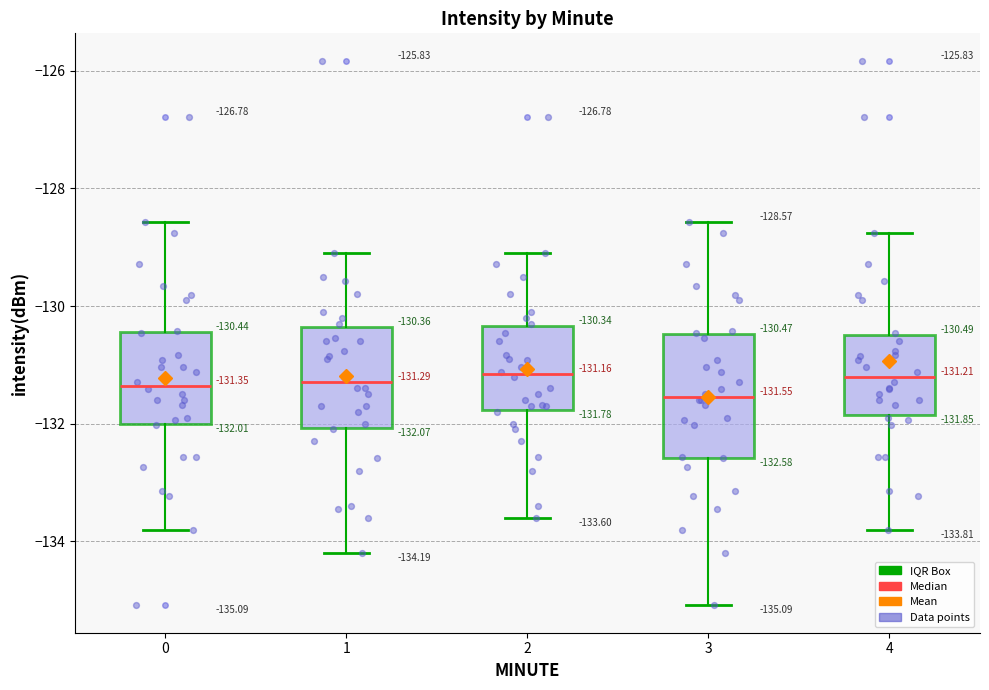

Comparing the boxes themselves (not the whiskers), which one is the tallest?

3